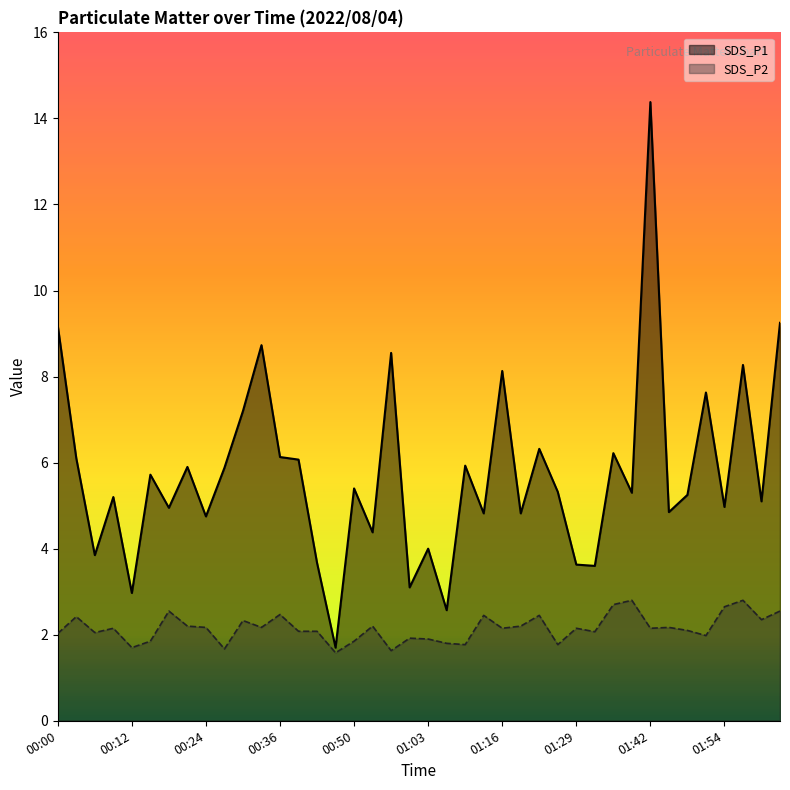

How many interior local peaks does the SDS_P2 series have?

13